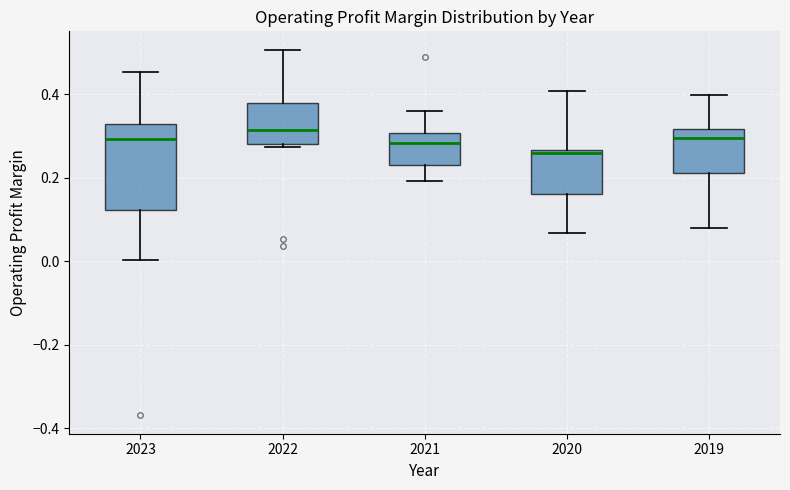

Reading left to right, transcribe this box plot: for each box, give where its median line is, the range the box spans, and where its two whiskers end, as read against the y-axis. The values are not printed on the chart, so give them approximately, as read against the axis.

2023: median 0.30, box 0.12 to 0.32, whiskers 0.00 to 0.46
2022: median 0.32, box 0.28 to 0.38, whiskers 0.28 (just below the box's lower edge) to 0.50
2021: median 0.28, box 0.24 to 0.30, whiskers 0.20 to 0.36
2020: median 0.26 (just below the box's upper edge), box 0.16 to 0.26, whiskers 0.06 to 0.40
2019: median 0.30, box 0.22 to 0.32, whiskers 0.08 to 0.40